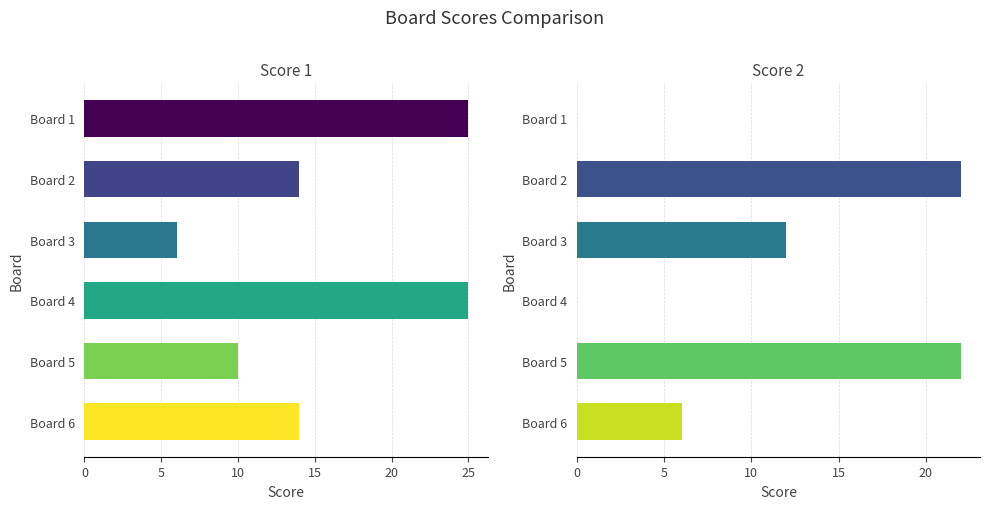

List the labels in order of Score 2 value, largest first.

Board 2, Board 5, Board 3, Board 6, Board 1, Board 4